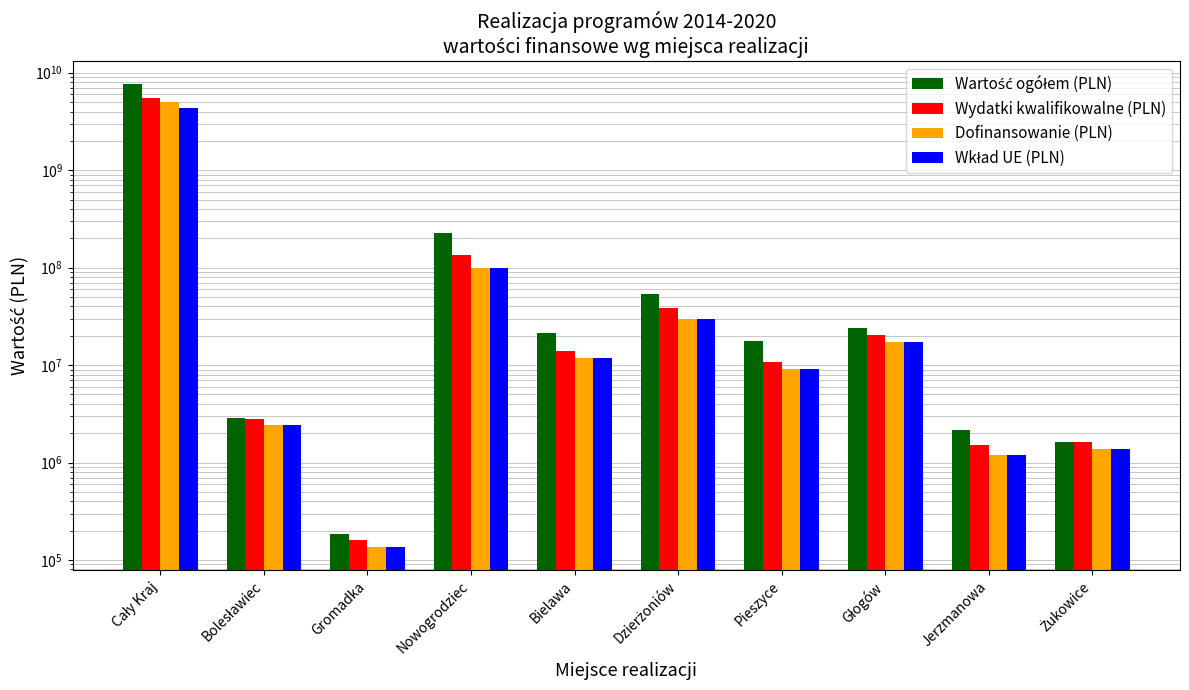

At which category does the chart reach its peak across all series?

Cały Kraj